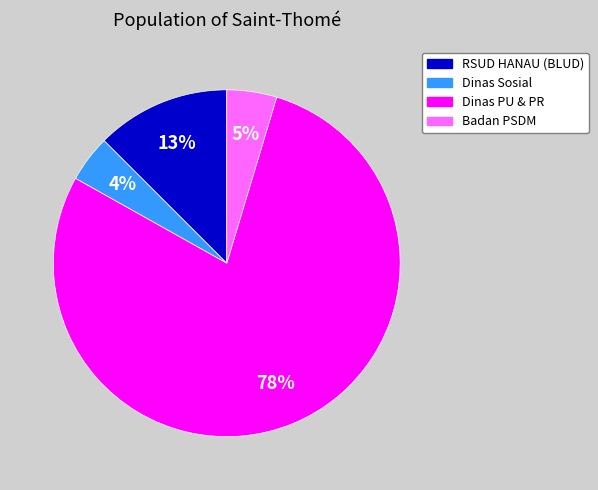

To the nearest percent, what is the average slice percentage?

25%